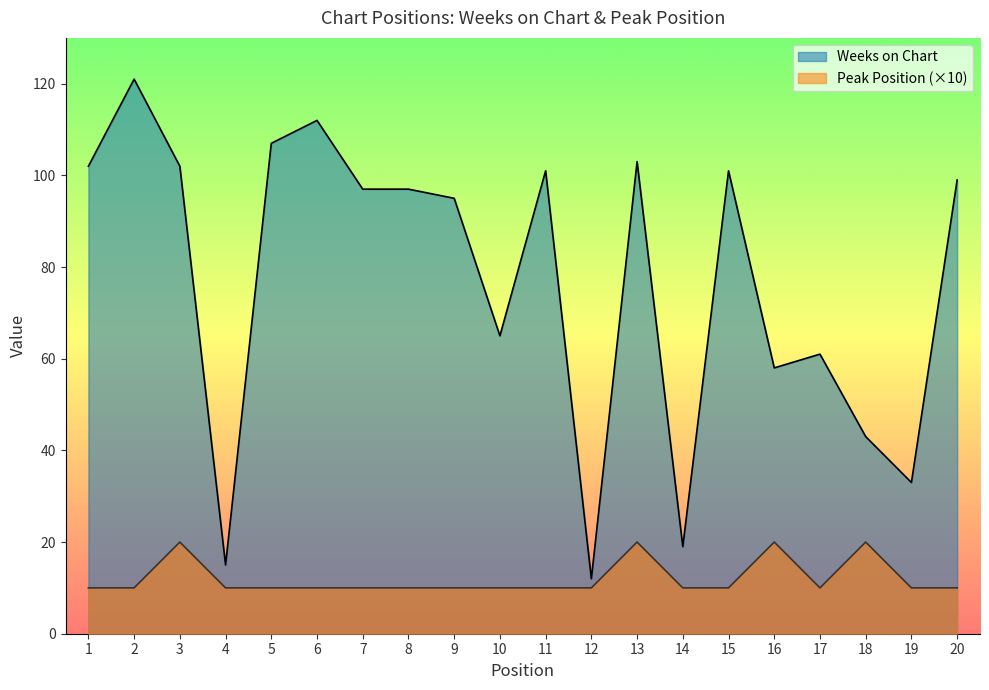

What is the difference between the Weeks on Chart values at 4 and 2?

106